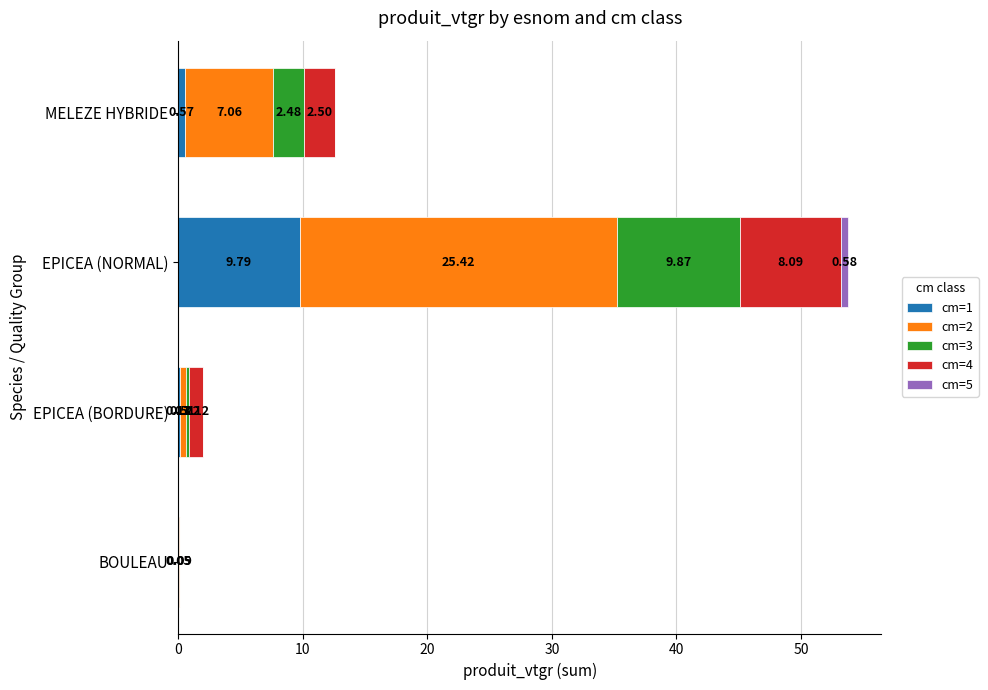

At which category is the sum across all series the highest?

EPICEA (NORMAL)